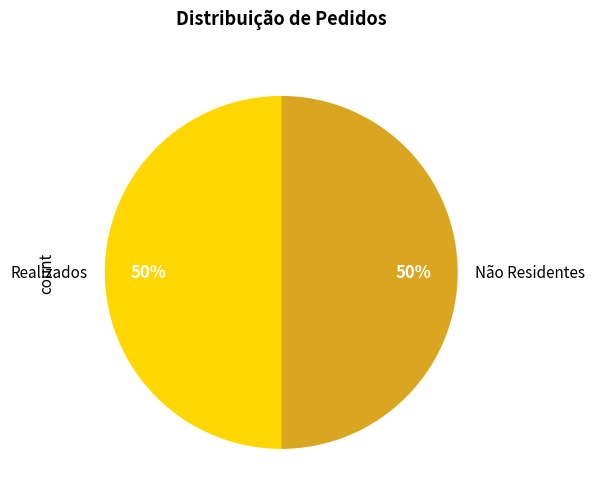

The Realizados slice represents 60% of the pie. True or false?

False